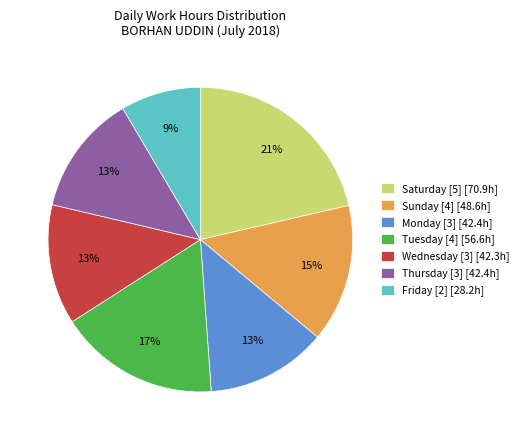

Which slice is the smallest?

Friday [2] [28.2h]